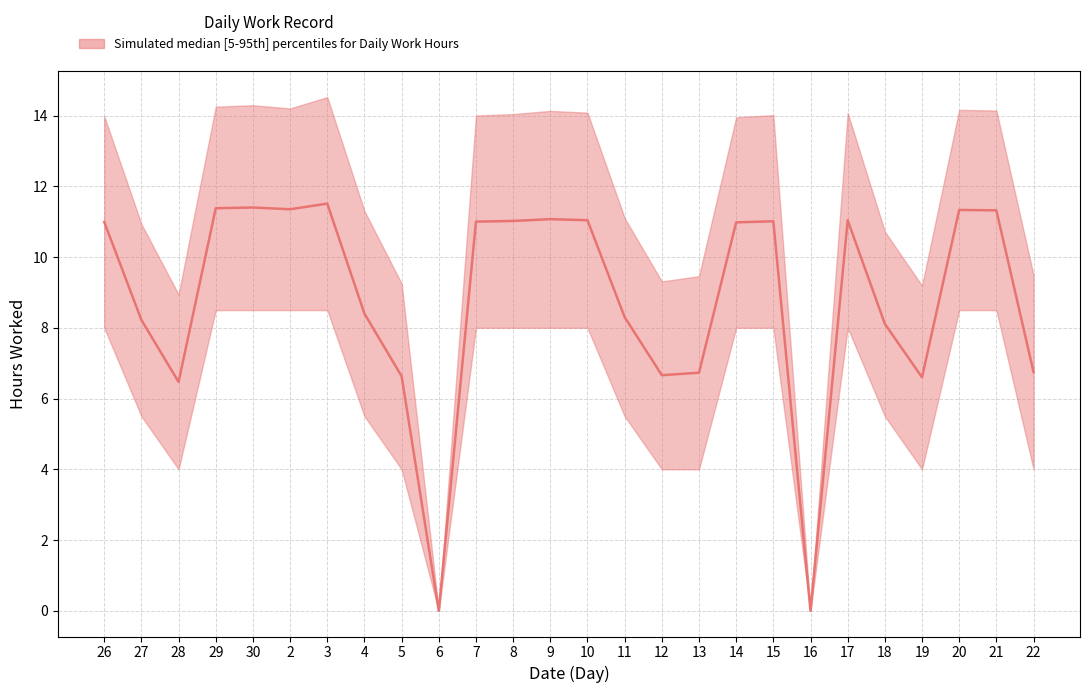

What position from the left is 28?

3